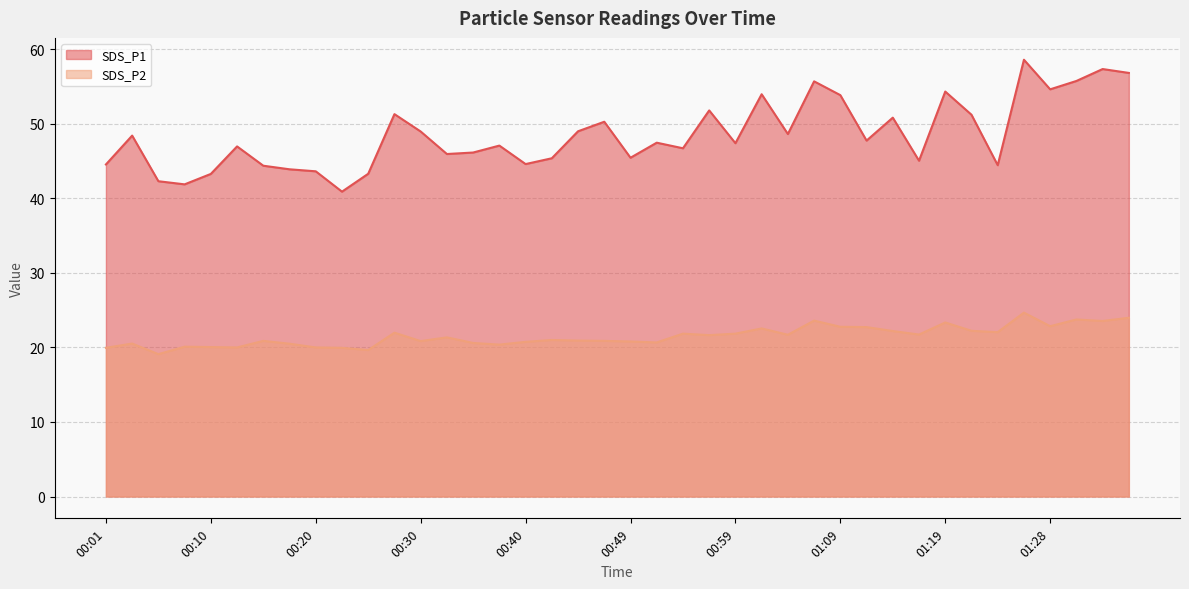

What is the sum of the SDS_P2 values at 00:23 and 01:28?

42.8